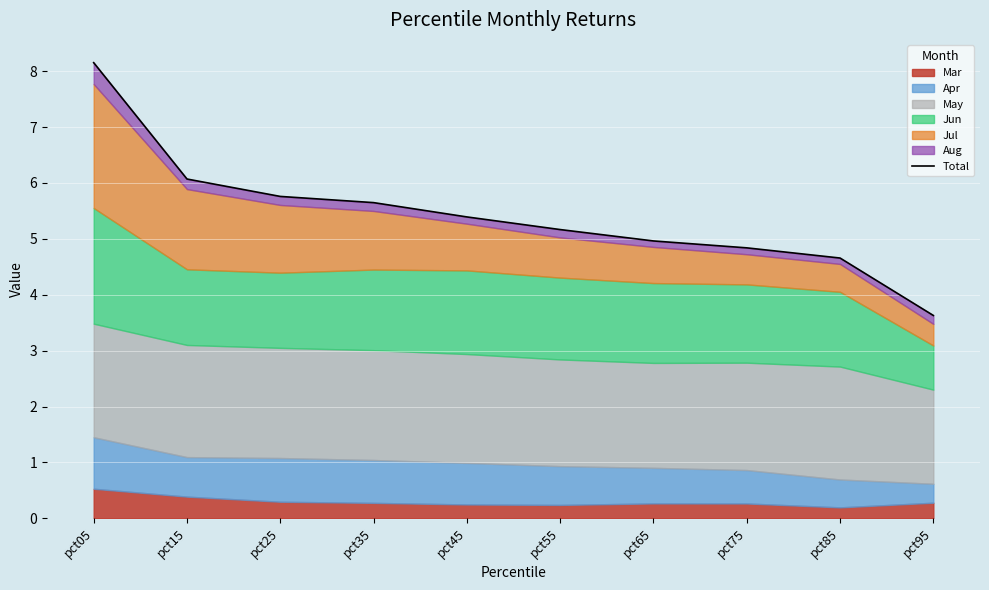

Where is the data nearest to the value 5?

pct65